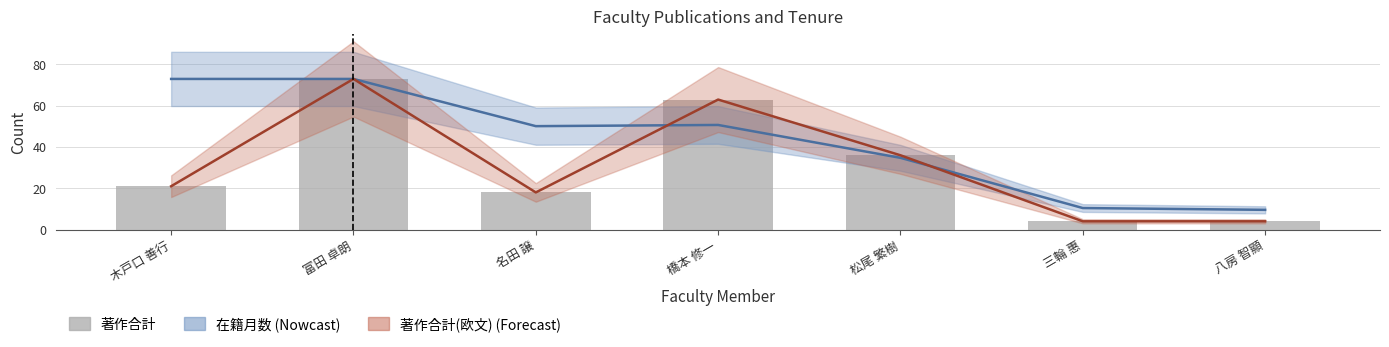

Rank the series at 松尾 繁樹 from highest to lowest value.

著作合計(欧文), 著作合計, 在籍月数 (推定)